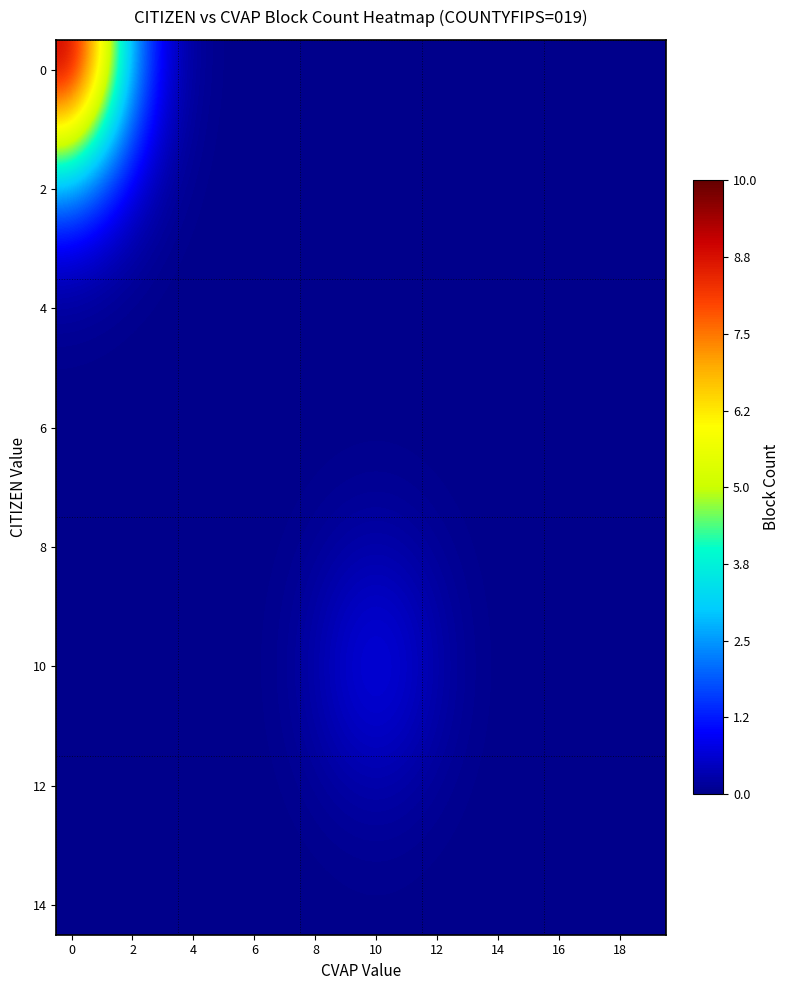

How many distinct data groups are displayed?

15